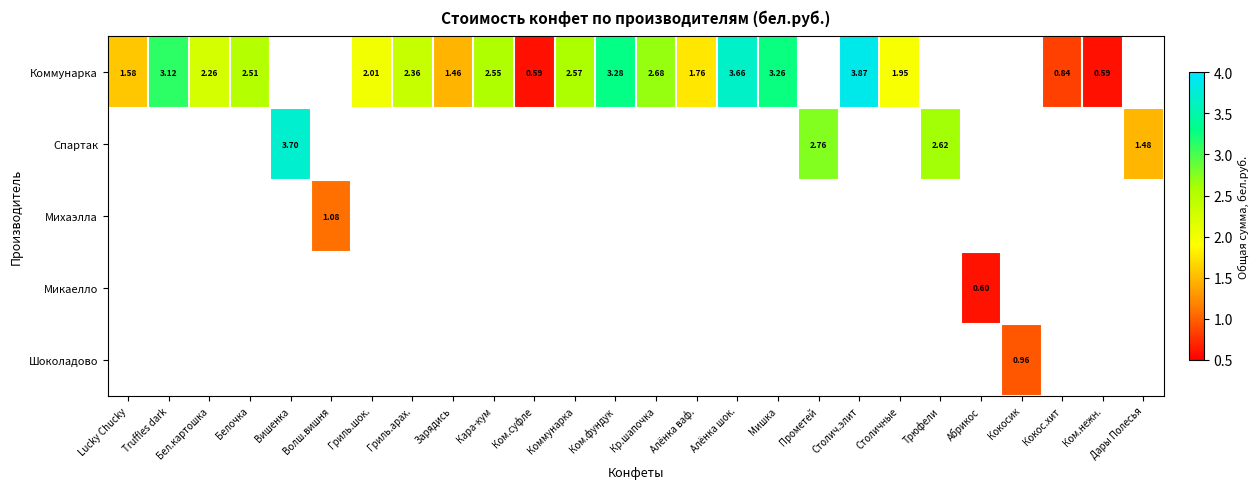

How many series are shown in this chart?

5